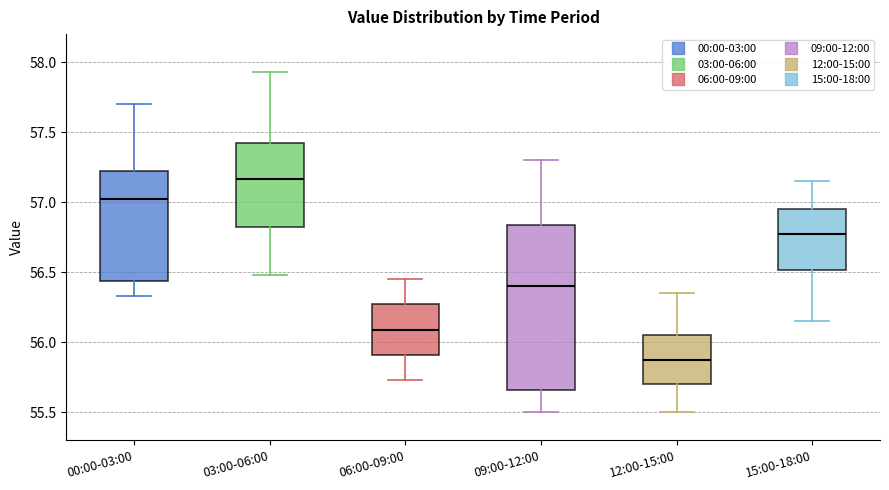

Reading left to right, read every box against the y-axis: the position of its median line, the range the box covers, and the ends of its whiskers. The values are not printed on the chart, so give them approximately, as read against the axis.

00:00-03:00: median 57.00, box 56.45 to 57.20, whiskers 56.35 to 57.70
03:00-06:00: median 57.15, box 56.80 to 57.40, whiskers 56.50 to 57.95
06:00-09:00: median 56.10, box 55.90 to 56.25, whiskers 55.75 to 56.45
09:00-12:00: median 56.40, box 55.65 to 56.85, whiskers 55.50 to 57.30
12:00-15:00: median 55.90, box 55.70 to 56.05, whiskers 55.50 to 56.35
15:00-18:00: median 56.80, box 56.50 to 56.95, whiskers 56.15 to 57.15